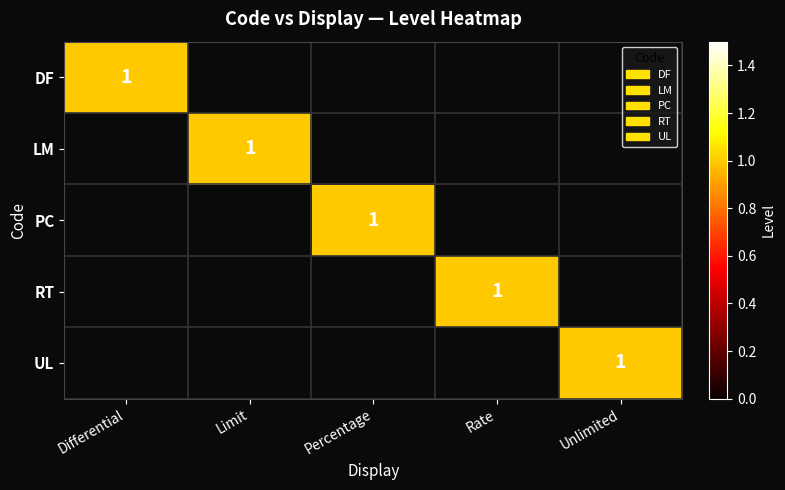

How many distinct data groups are displayed?

5